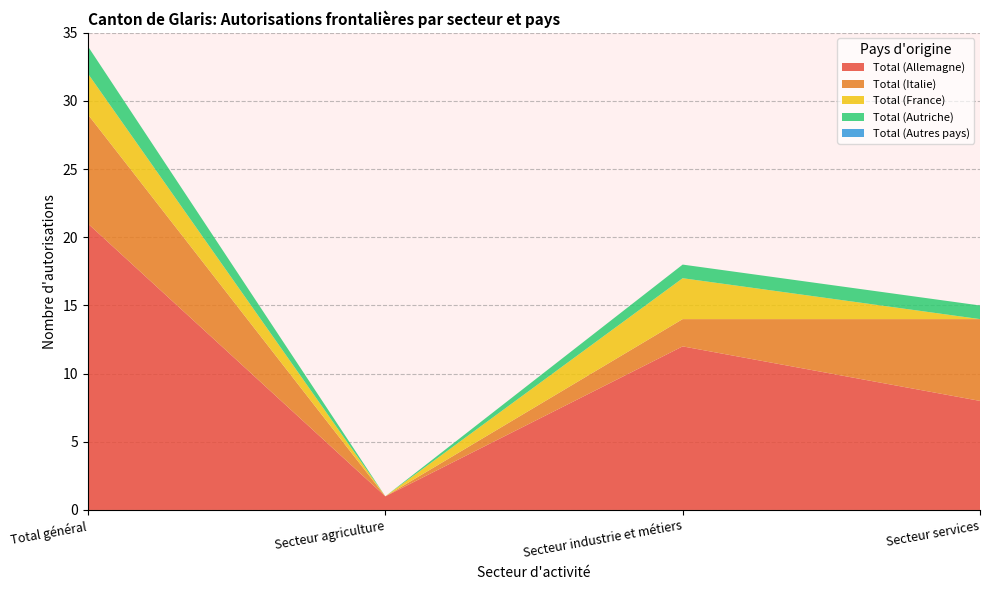

Reading left to right, extract all data points from this chart.

Total (Allemagne): Total général=21	Secteur agriculture=1	Secteur industrie et métiers=12	Secteur services=8
Total (Italie): Total général=8	Secteur agriculture=0	Secteur industrie et métiers=2	Secteur services=6
Total (France): Total général=3	Secteur agriculture=0	Secteur industrie et métiers=3	Secteur services=0
Total (Autriche): Total général=2	Secteur agriculture=0	Secteur industrie et métiers=1	Secteur services=1
Total (Autres pays): Total général=0	Secteur agriculture=0	Secteur industrie et métiers=0	Secteur services=0